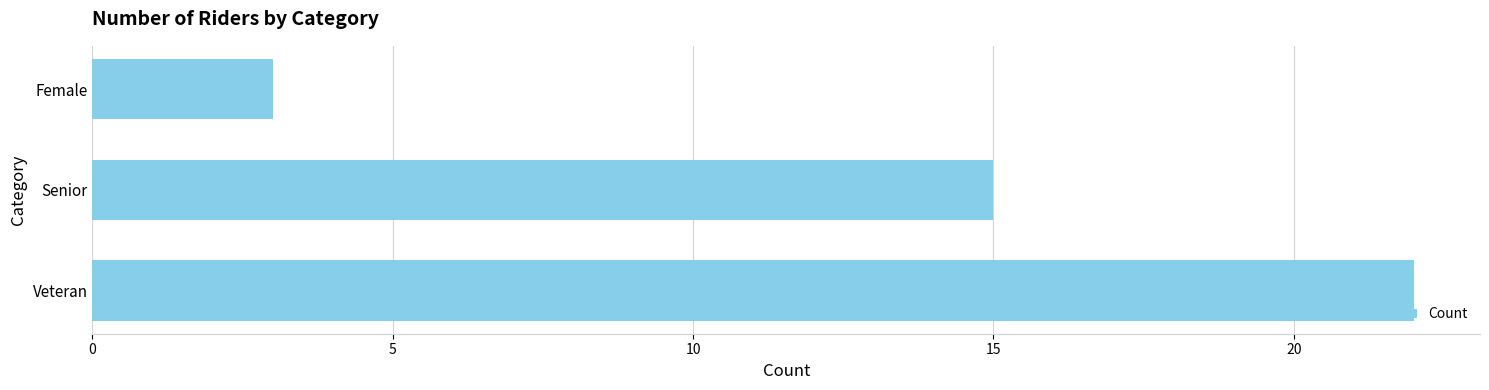

List the labels in order of value, smallest first.

Female, Senior, Veteran